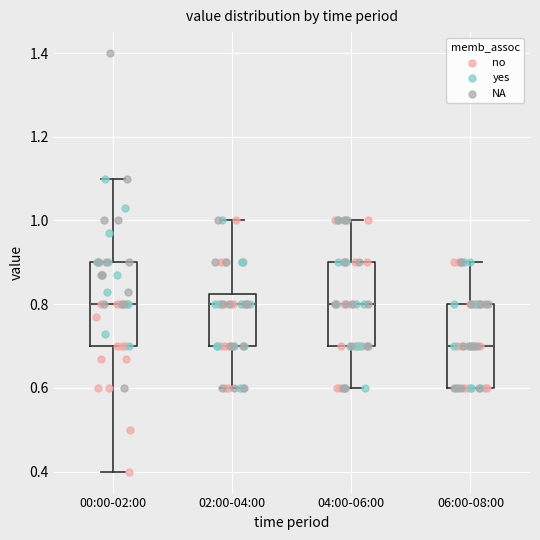

Reading left to right, read every box against the y-axis: the position of its median line, the range the box covers, and the ends of its whiskers. The values are not printed on the chart, so give them approximately, as read against the axis.

00:00-02:00: median 0.80, box 0.70 to 0.90, whiskers 0.40 to 1.10
02:00-04:00: median 0.80, box 0.70 to 0.82, whiskers 0.60 to 1.00
04:00-06:00: median 0.80, box 0.70 to 0.90, whiskers 0.60 to 1.00
06:00-08:00: median 0.70, box 0.60 to 0.80, whiskers 0.60 to 0.90